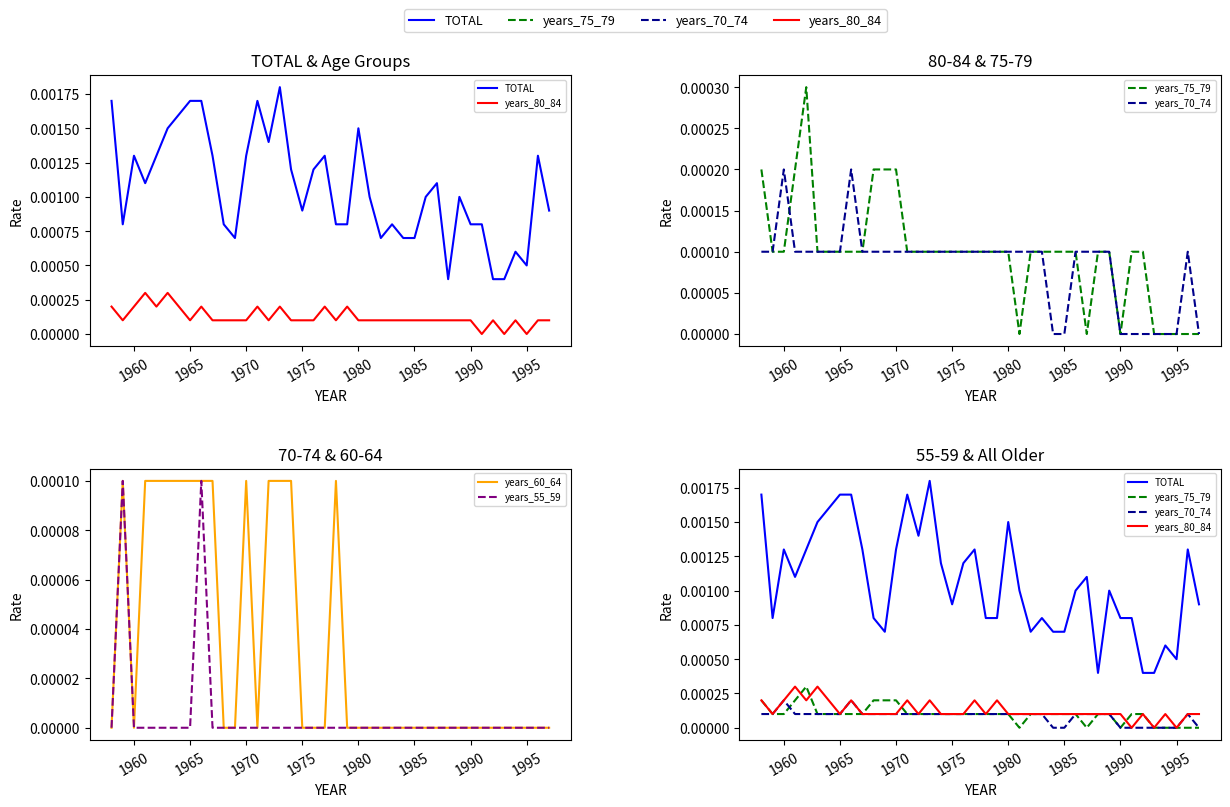

Does the chart display data point markers on the line(s)?

No